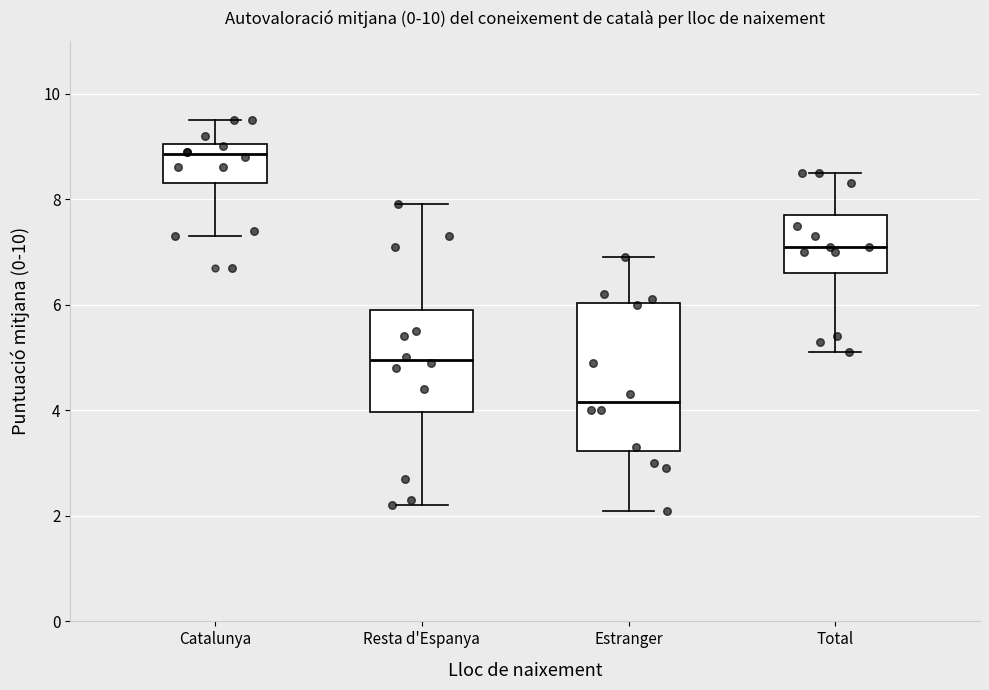

Reading left to right, transcribe this box plot: for each box, give where its median line is, the range the box spans, and where its two whiskers end, as read against the y-axis. The values are not printed on the chart, so give them approximately, as read against the axis.

Catalunya: median 8.8, box 8.4 to 9.0, whiskers 7.4 to 9.6
Resta d'Espanya: median 5.0, box 4.0 to 6.0, whiskers 2.2 to 8.0
Estranger: median 4.2, box 3.2 to 6.0, whiskers 2.2 to 7.0
Total: median 7.2, box 6.6 to 7.8, whiskers 5.2 to 8.6